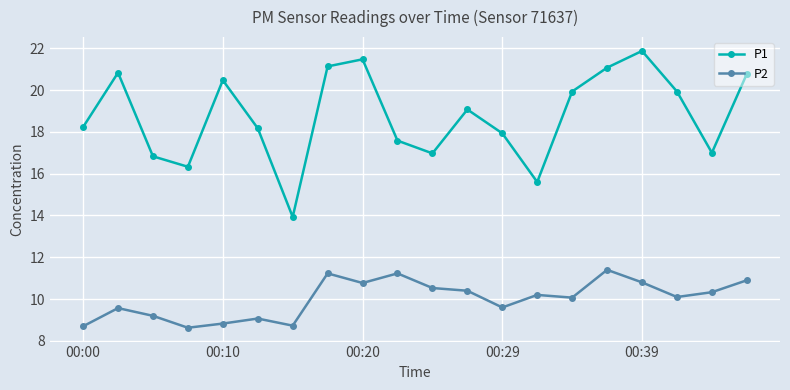

What is the value of the P2 point at the 20th from the left?

10.9